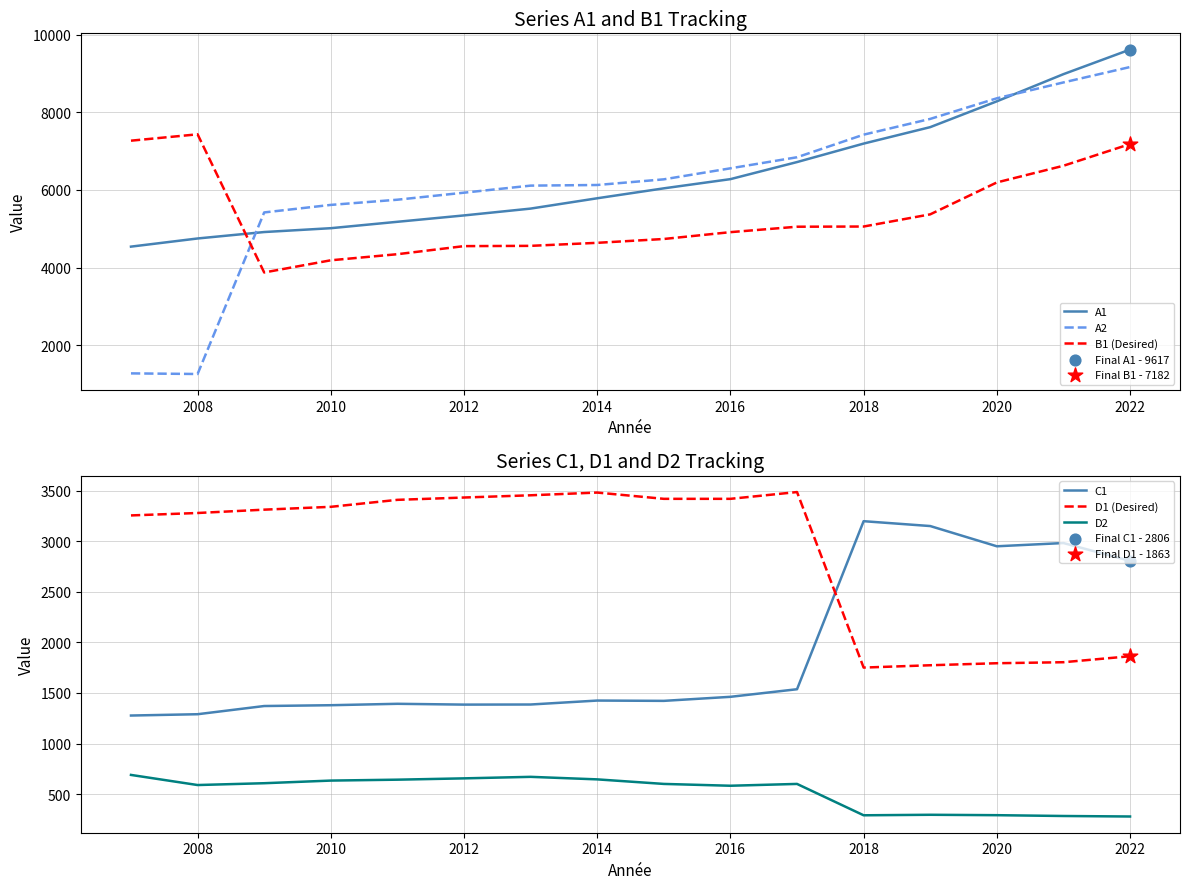

Which series has the widest spread of Y values?

A2